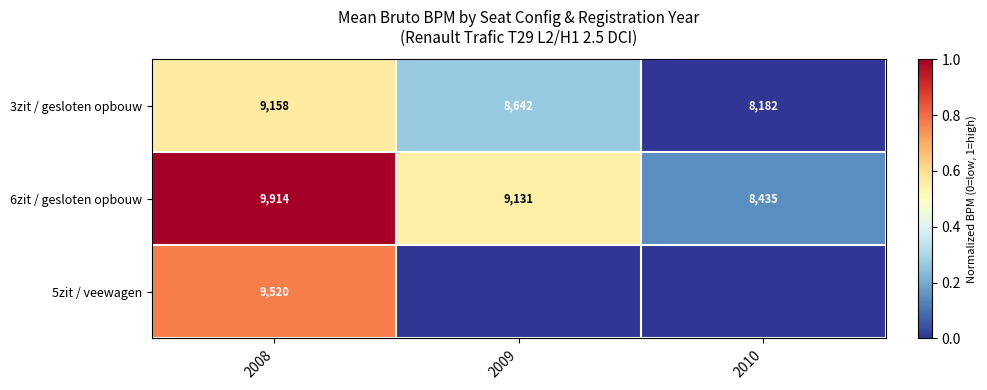

What is the maximum value for 3zit / gesloten opbouw?

9158